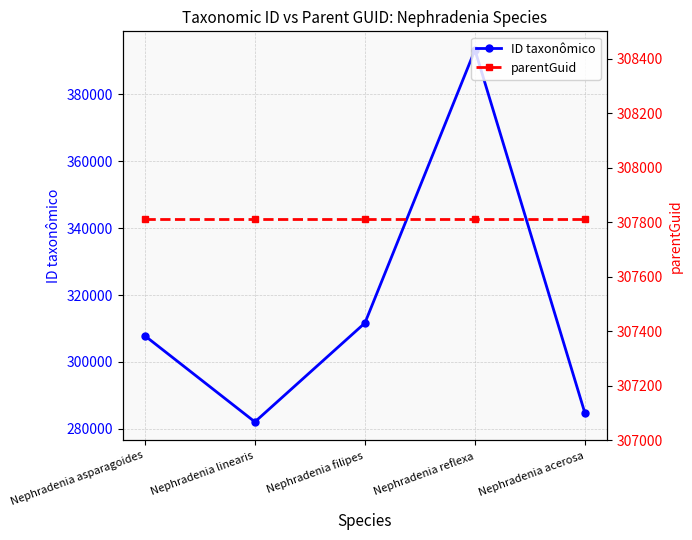

What is the sum of the parentGuid values at Nephradenia filipes and Nephradenia acerosa?

615624